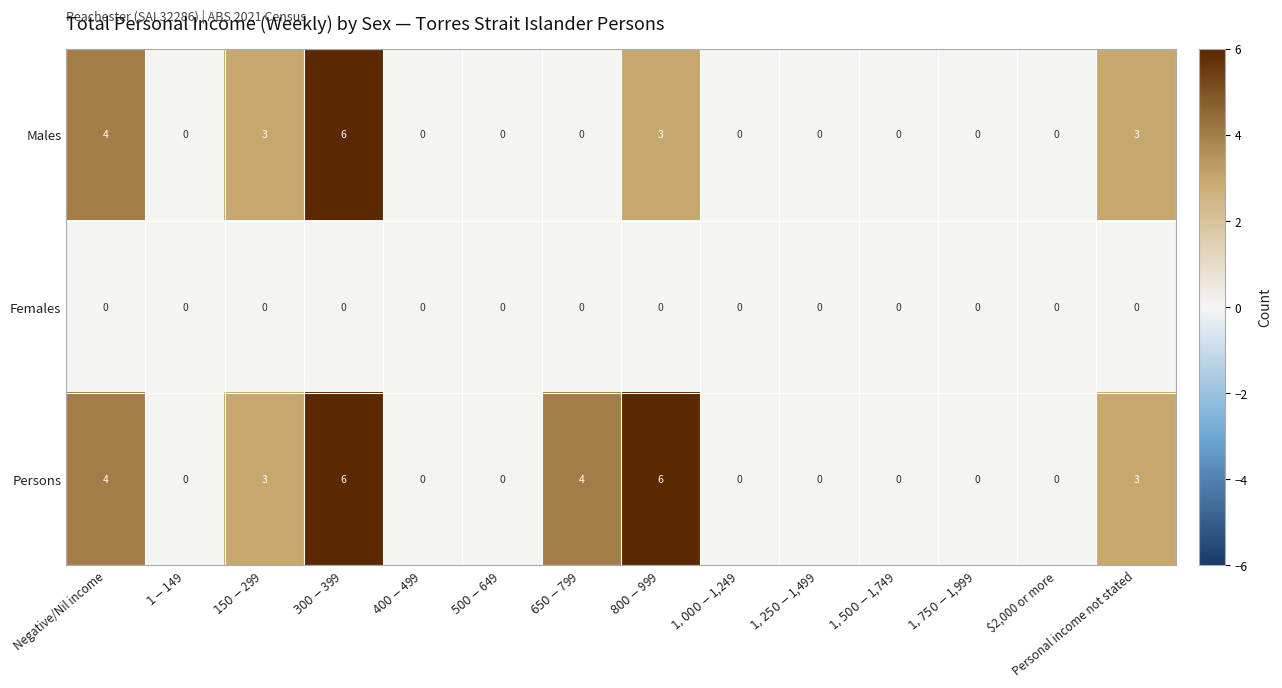

The value of Persons at Negative/Nil income is 4. True or false?

True